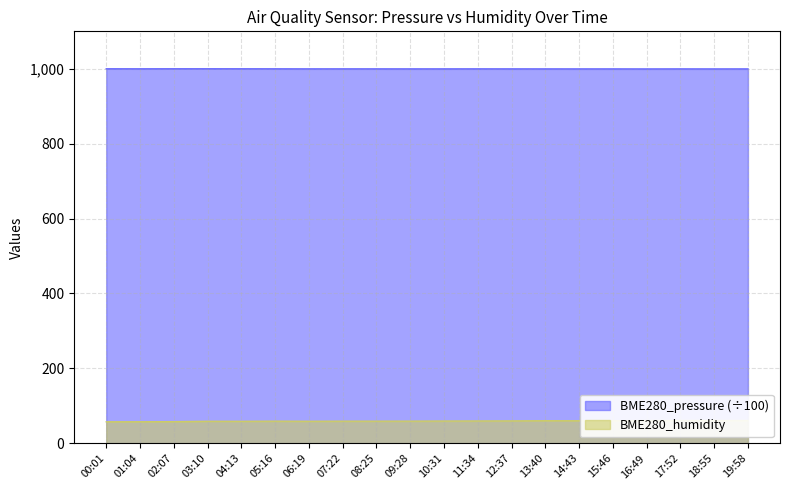

What is the sum of the BME280_humidity values at 15:46 and 04:13?

119.4